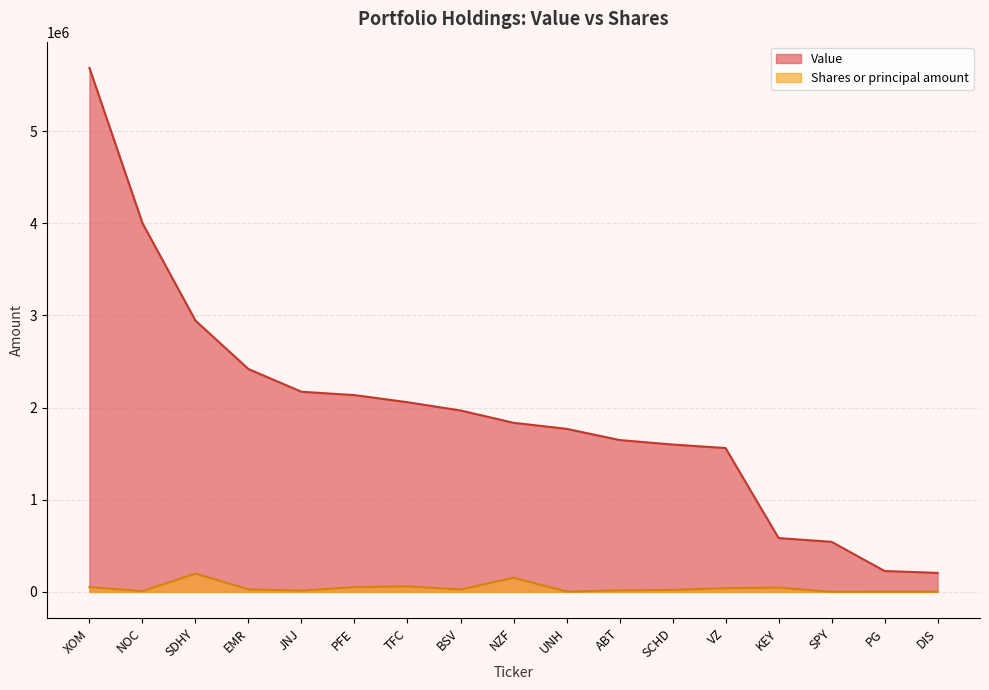

What is the maximum value for Shares or principal amount?

198666